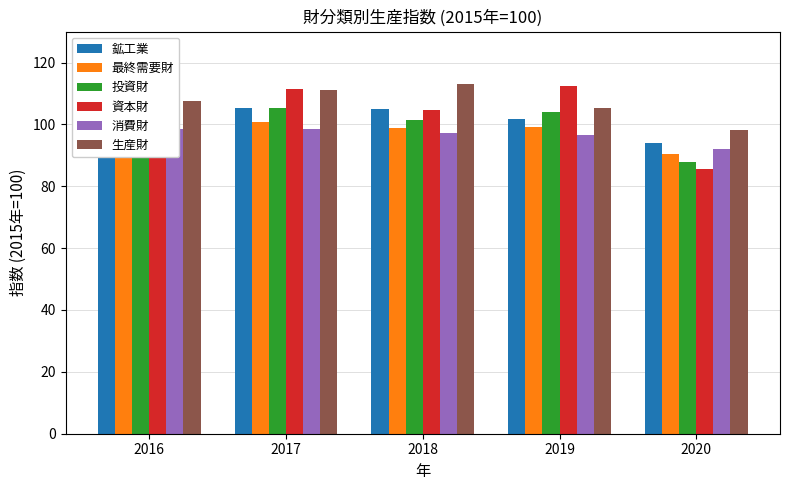

How many bars are there in total?

30